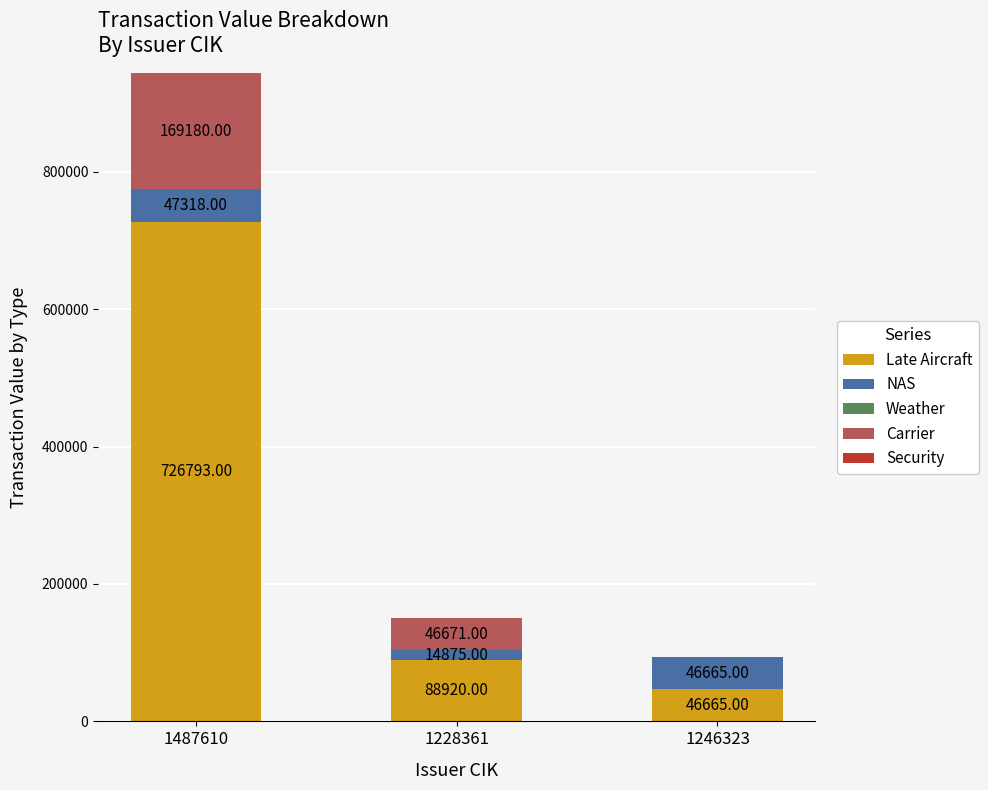

At which category is the sum across all series the highest?

1487610